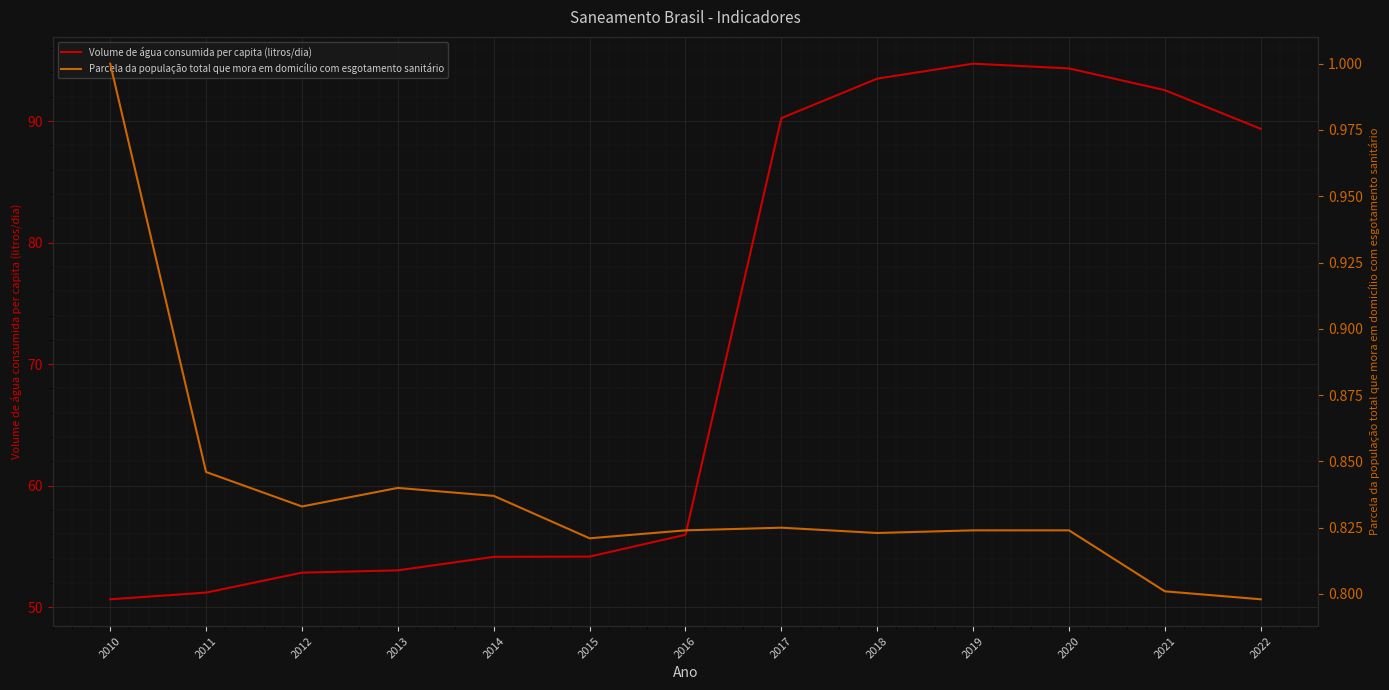

At which category does Volume de água consumida per capita (litros/dia) reach its first local peak?

2019